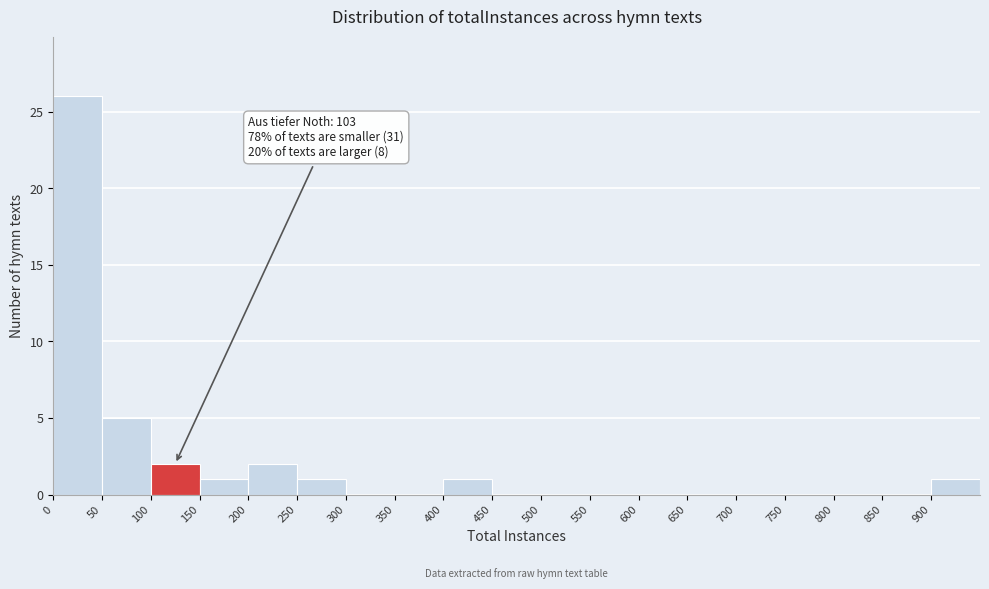

Over which range of the x-axis is the bar tallest?

0 to 50